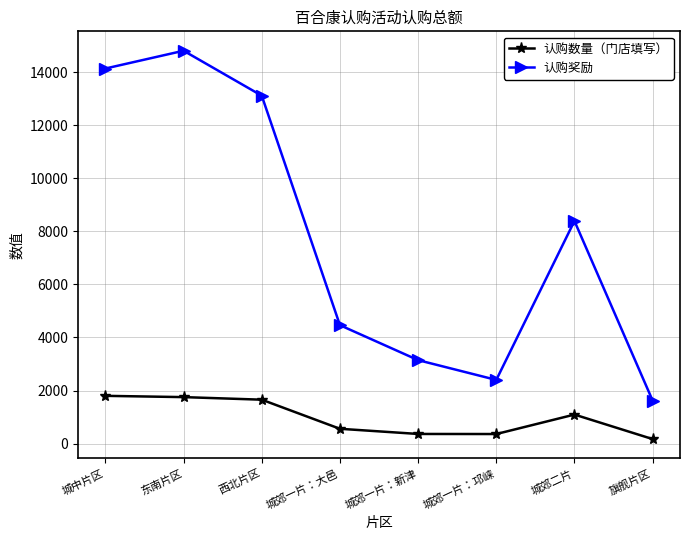

What is the difference between the 认购奖励 values at 西北片区 and 城郊一片：邛崃?

10716